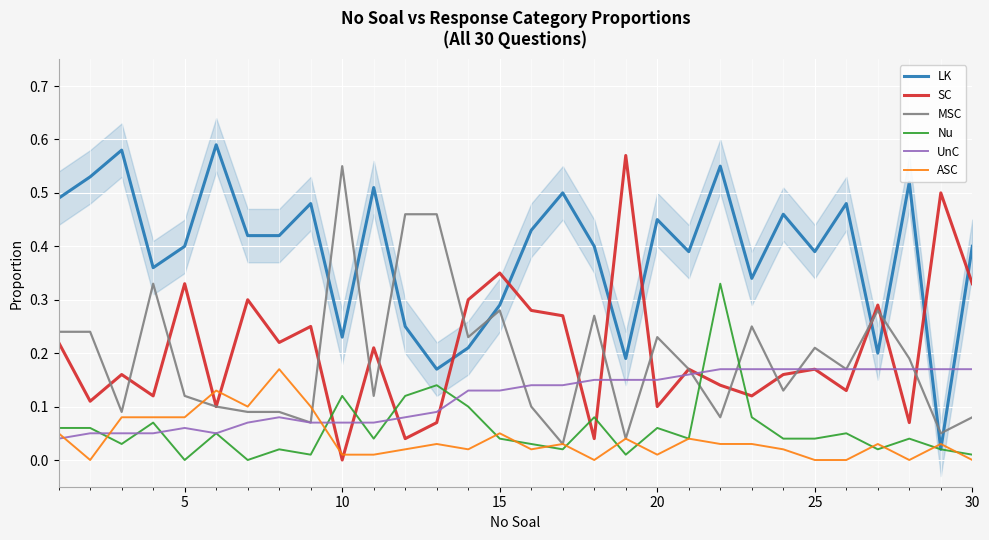

Which series ends up on top after the final intersection of LK and SC?

LK